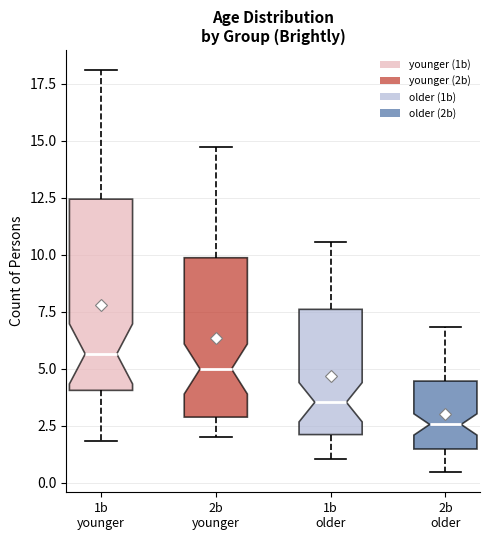

Where is the upper edge of the box for 1b older on the y-axis? The values are not printed on the chart, so give them approximately, as read against the axis.

7.5